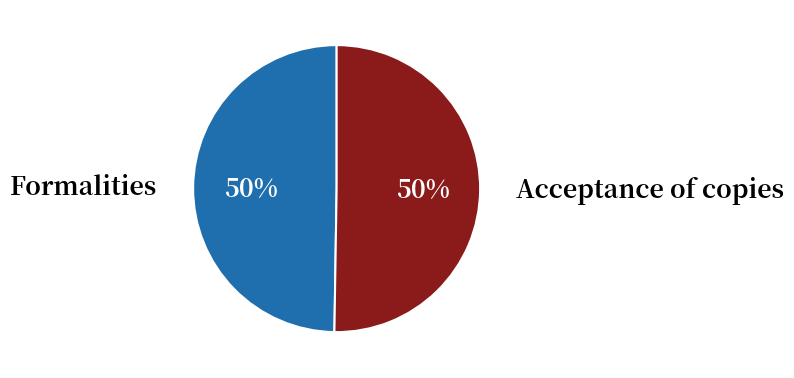

Is it true that Acceptance of copies is 61% of the pie?

False